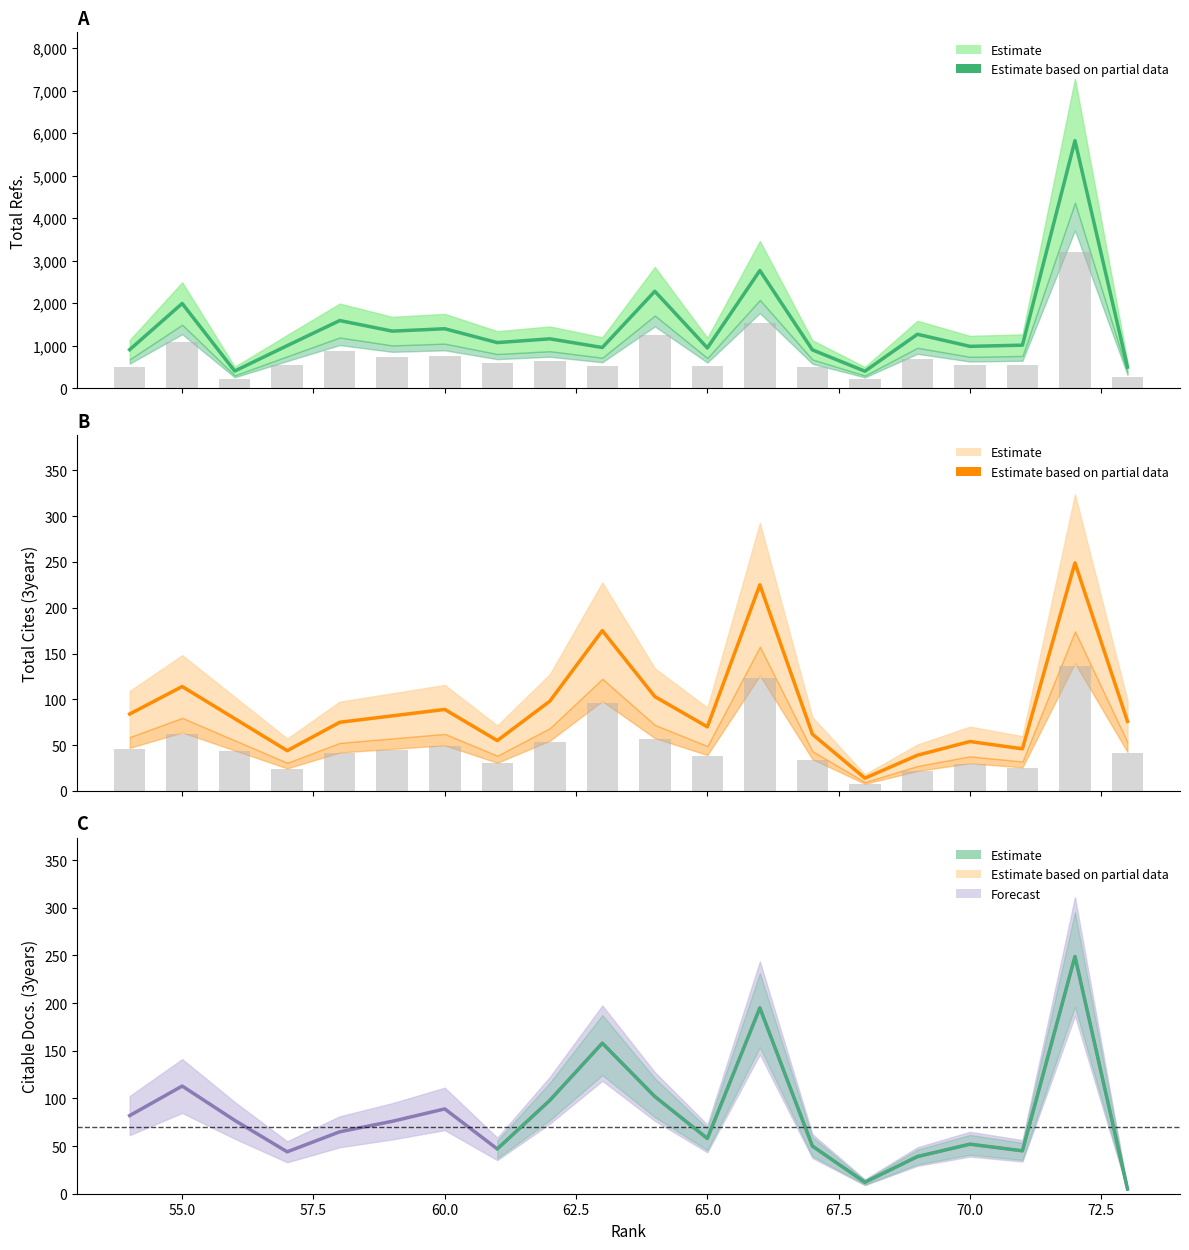

At how many categories does at least one series exceed 3664?

1